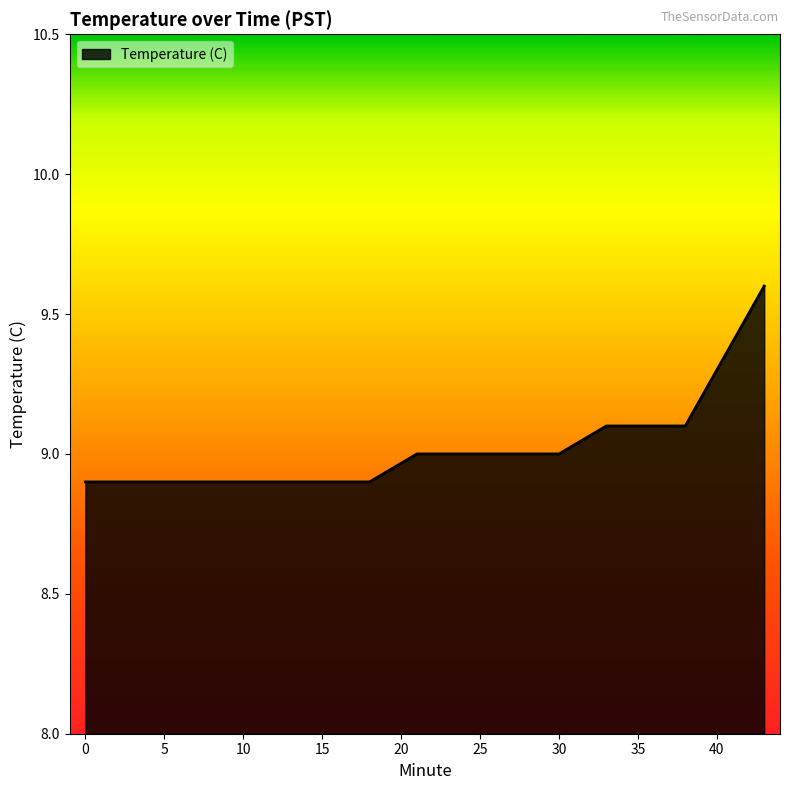

How many series are shown in this chart?

1